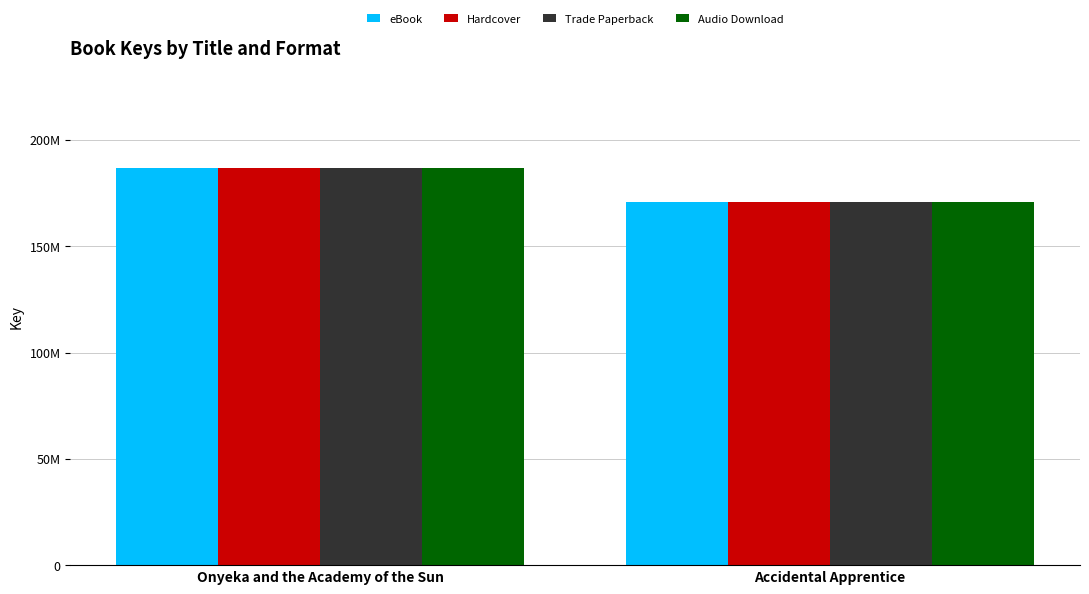

What are all the series names shown in the legend?

eBook, Hardcover, Trade Paperback, Audio Download